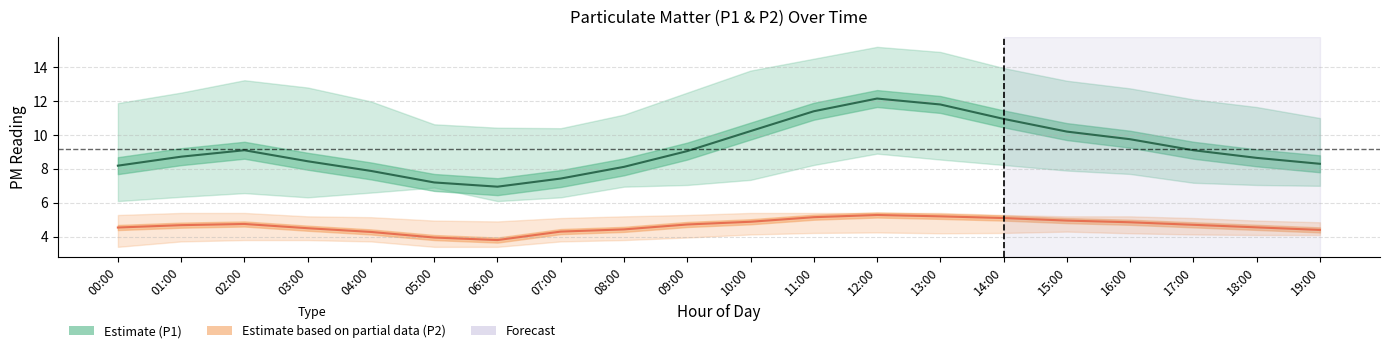

How many interior local valleys does the P1 (Estimate) series have?

1